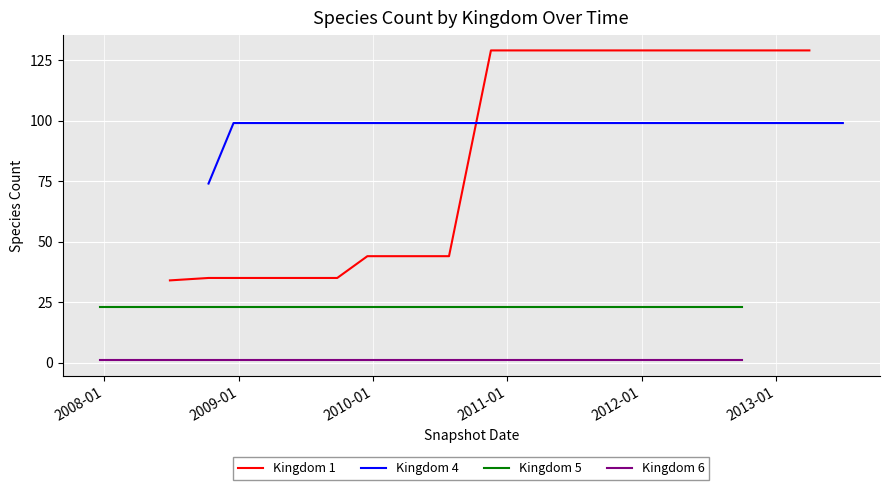

True or false: Kingdom 6 and Kingdom 5 cross at least once.

False